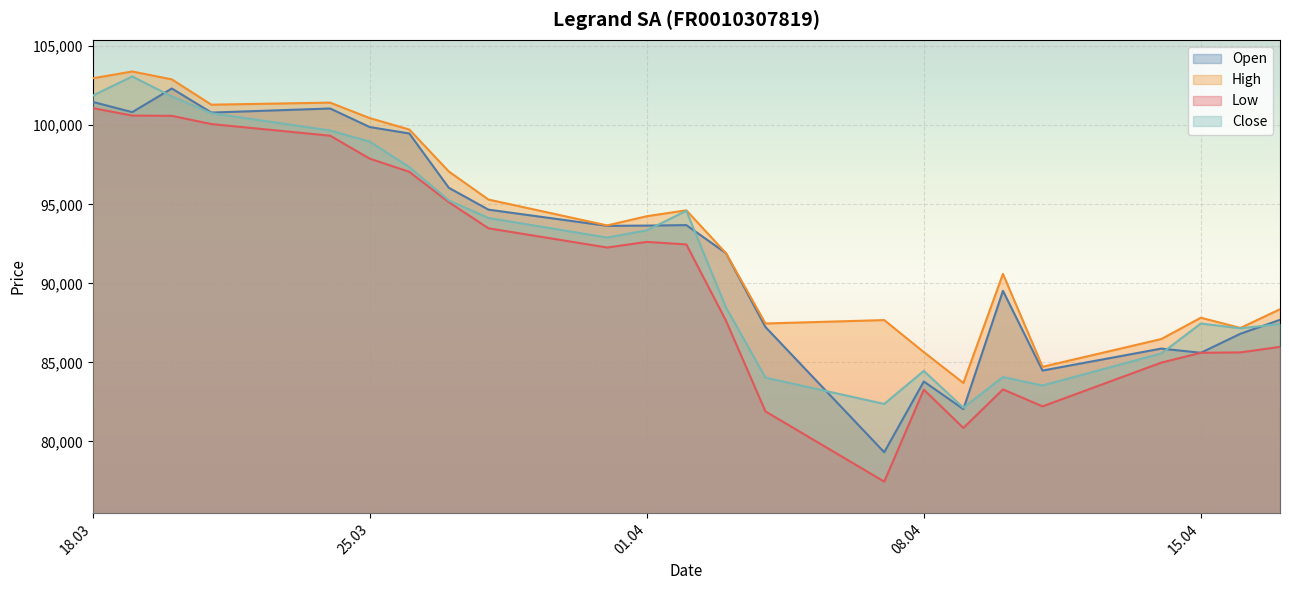

What is the sum of the Low values at 04.04.2025 and 02.04.2025?

174362